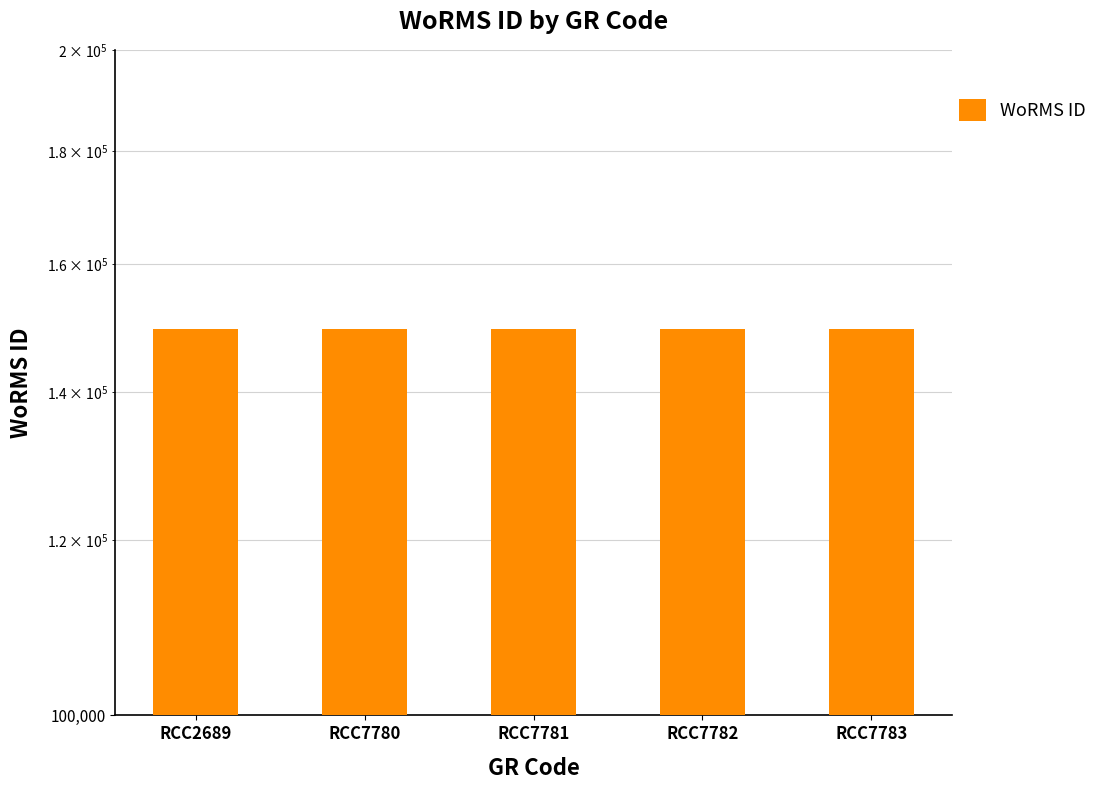

What is the value of the 2nd bar from the left?

149538